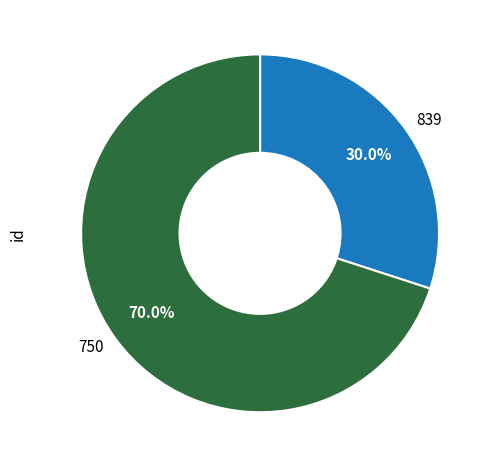

How many slices are in this pie chart?

2